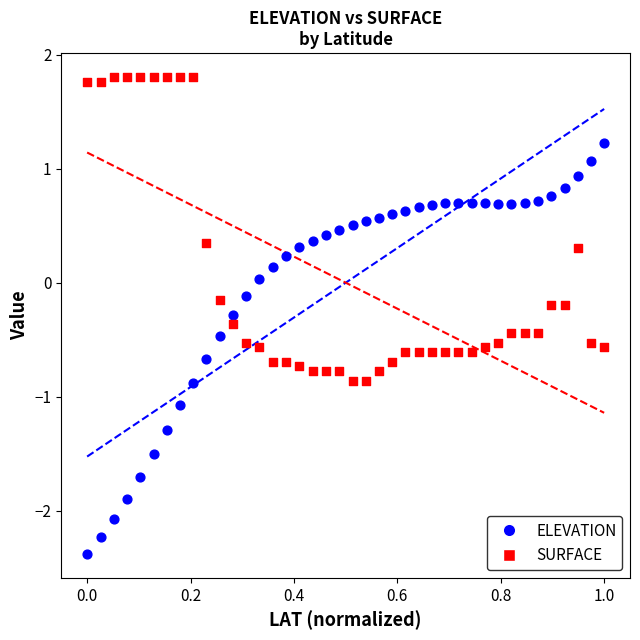

What is the X range (max minus min) for the scatter plot?

1.0